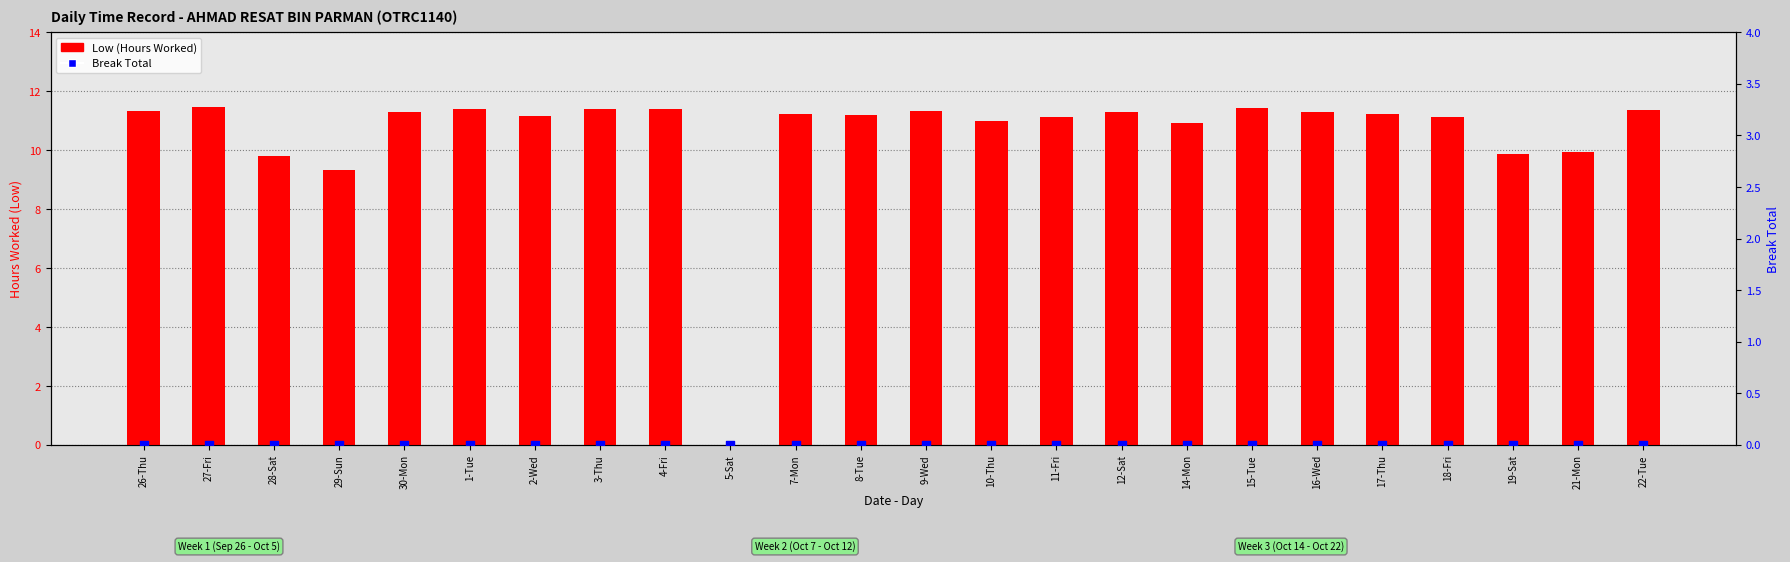

What is the total value across all series at 10-Thu?

11.0